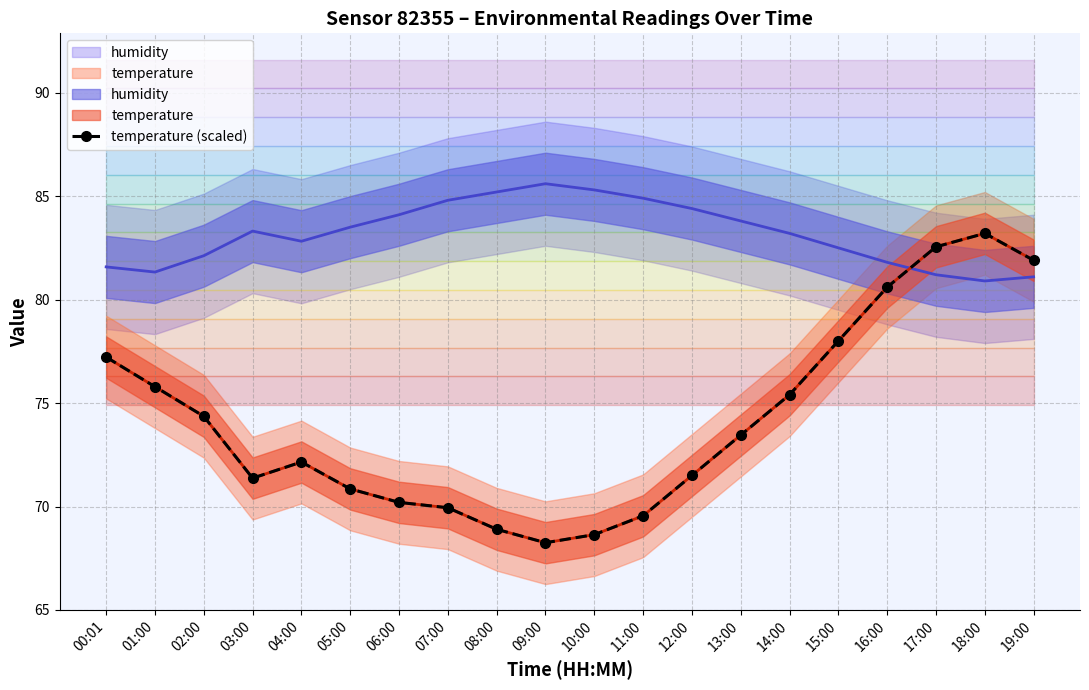

Rank the categories by value from highest to lowest.

18:00, 17:00, 19:00, 16:00, 15:00, 00:01, 01:00, 14:00, 02:00, 13:00, 04:00, 12:00, 03:00, 05:00, 06:00, 07:00, 11:00, 08:00, 10:00, 09:00